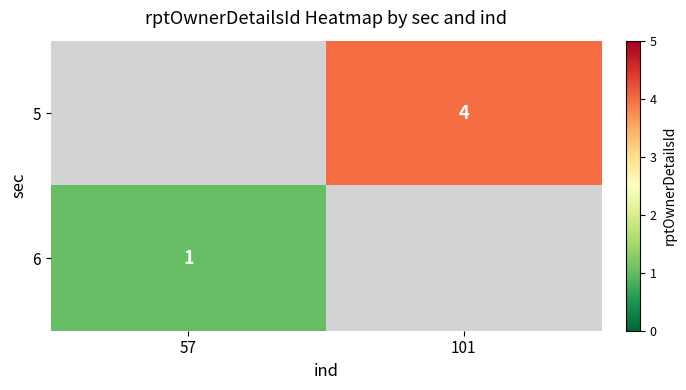

How many series are shown in this chart?

2